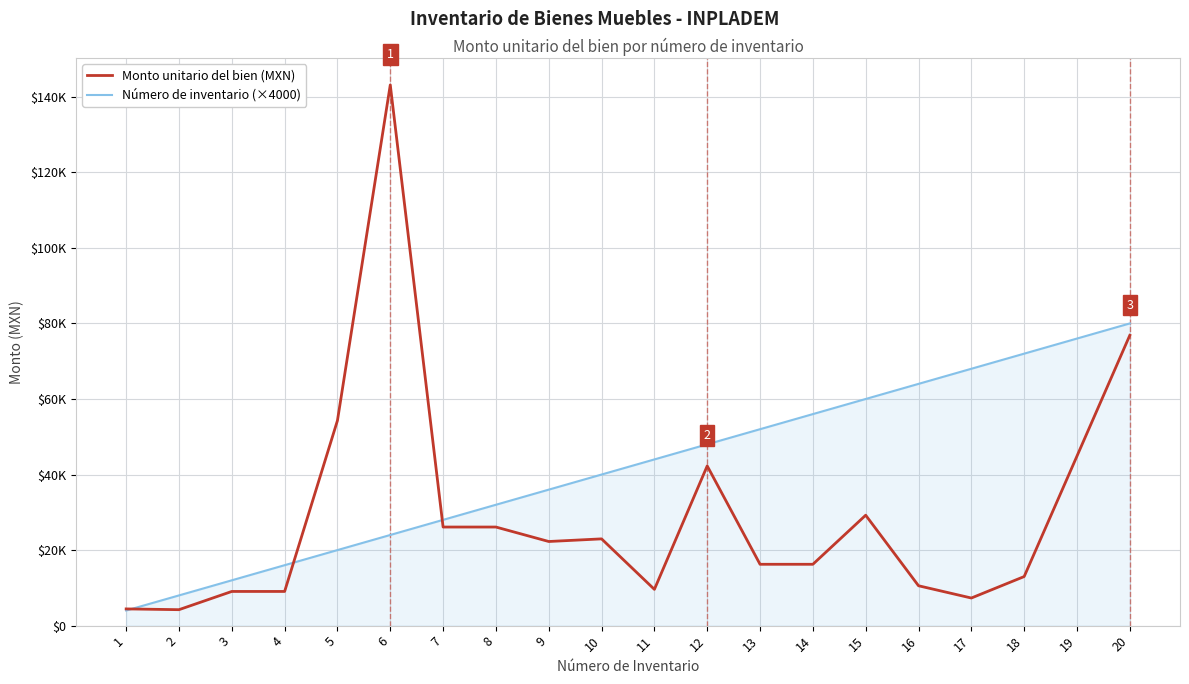

What is the sum of all Número de inventario (×4000) values?

840000.0